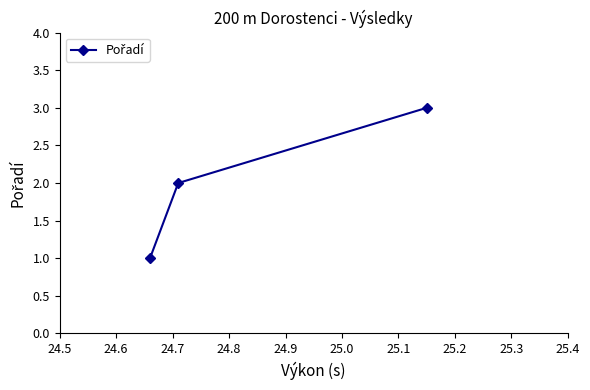

What is the greatest value displayed?

3